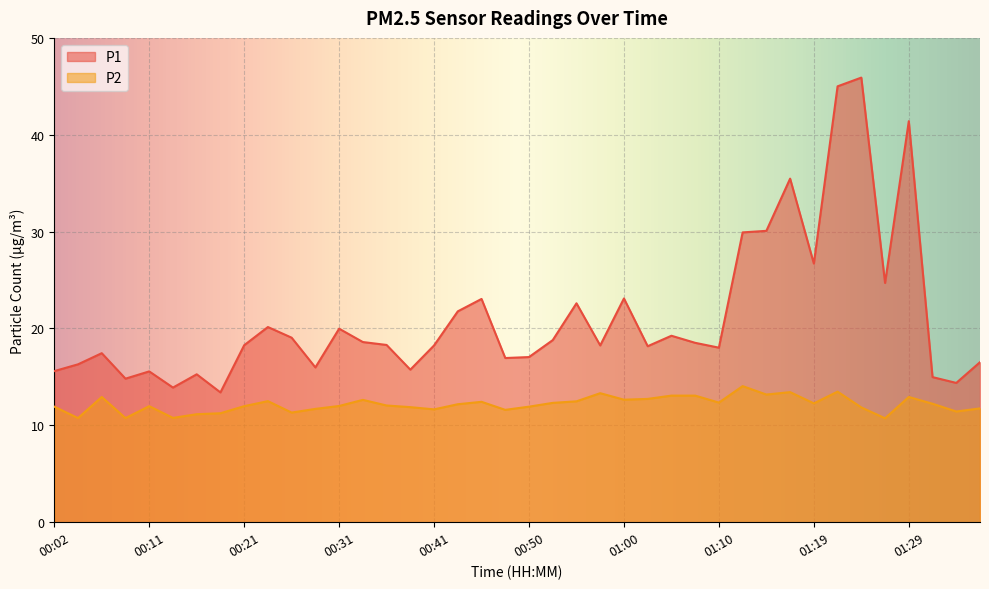

At which category does P2 reach its first local valley?

00:04